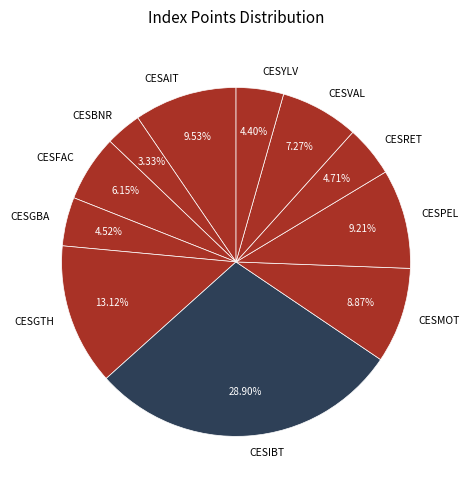

Which has a higher value, CESMOT or CESBNR?

CESMOT